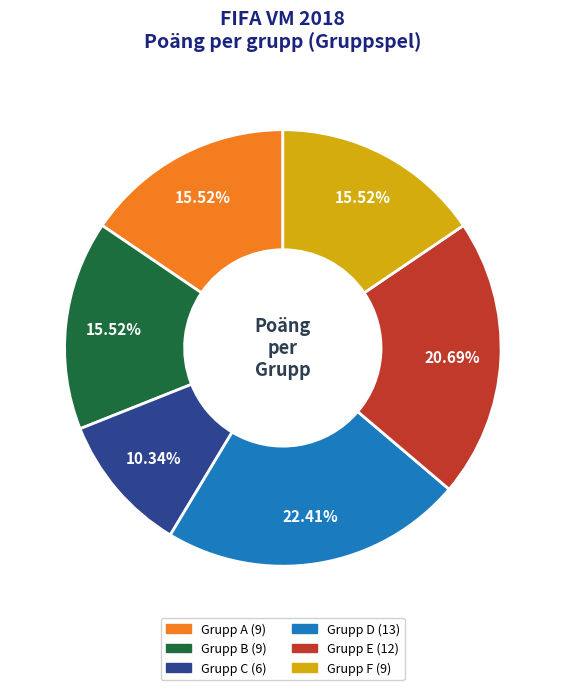

The Grupp A slice represents 16% of the pie. True or false?

True